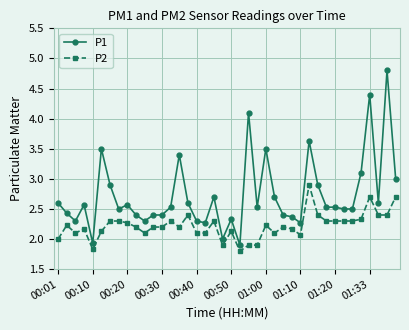

True or false: P1 has more than 0 points higher than both neighbors.

True